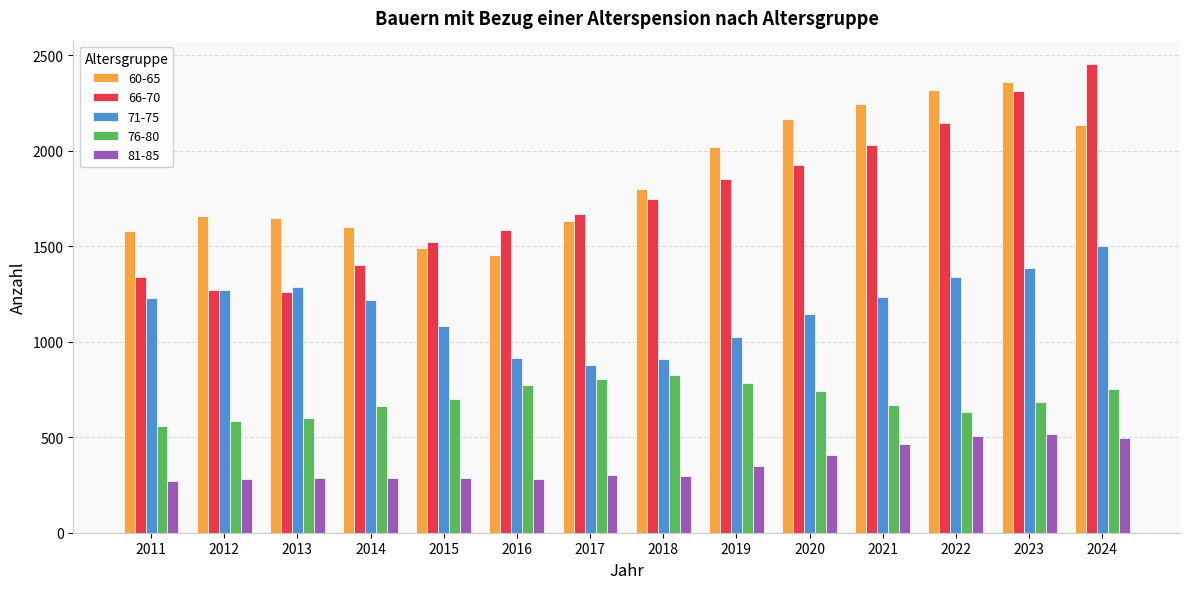

What is the minimum value shown in the chart?

269